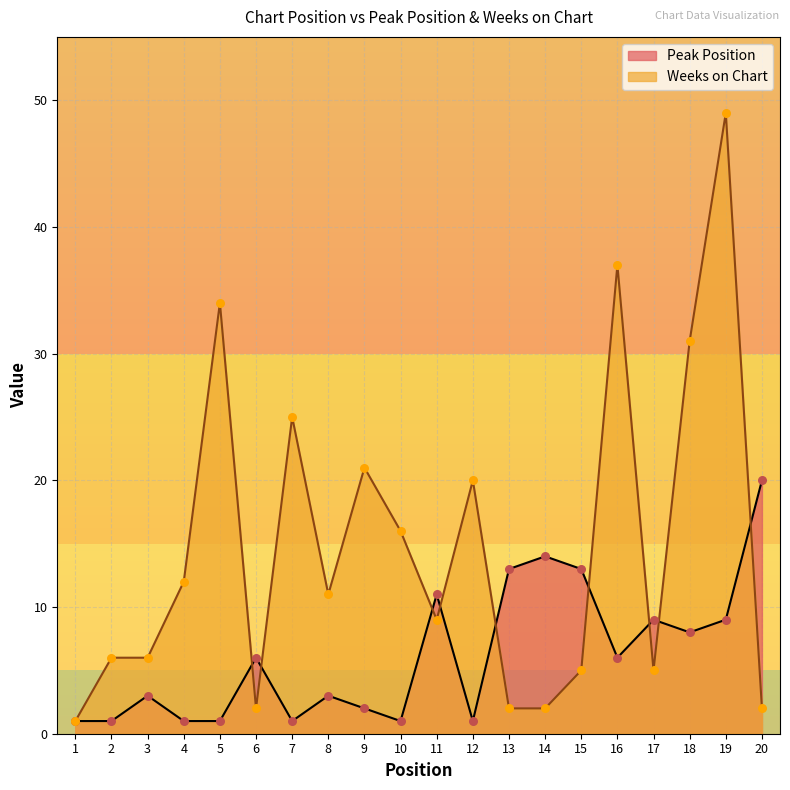

At how many categories does at least one series exceed 37?

1